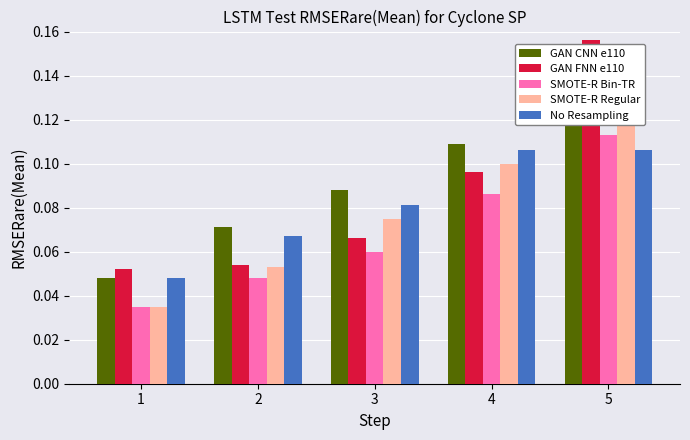

What is the total value across all series at 4?

0.5